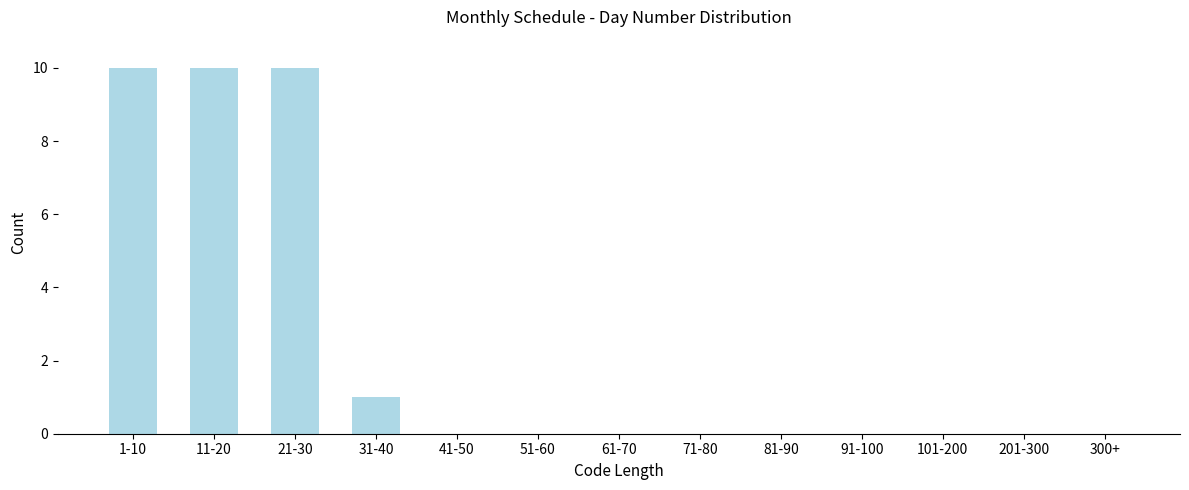

Reading left to right, what are all the values shown in this chart?

1-10=10	11-20=10	21-30=10	31-40=1	41-50=0	51-60=0	61-70=0	71-80=0	81-90=0	91-100=0	101-200=0	201-300=0	300+=0